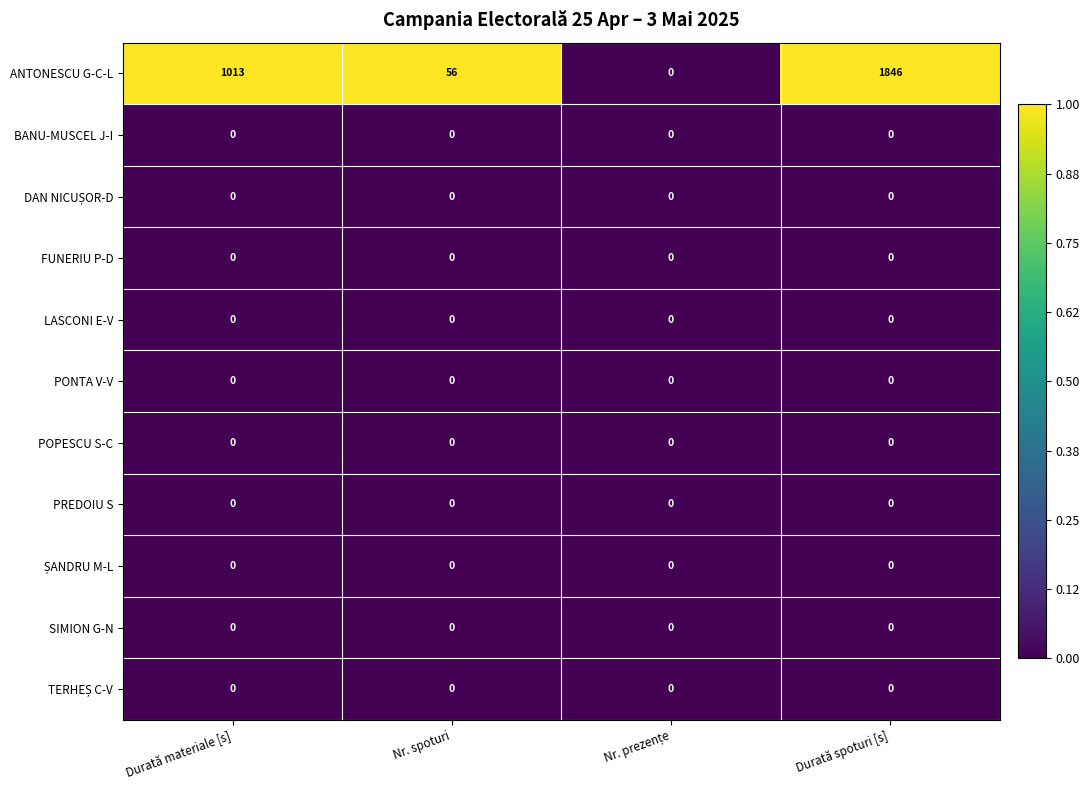

Which series has the largest total across all categories?

ANTONESCU G-C-L